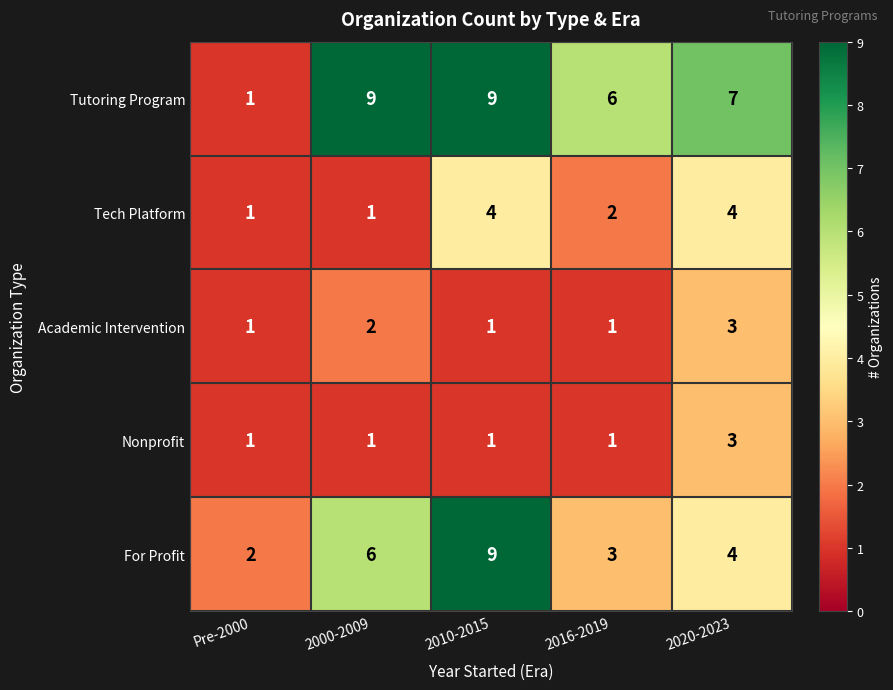

The Academic Intervention series shows 3 at 2020-2023. True or false?

True